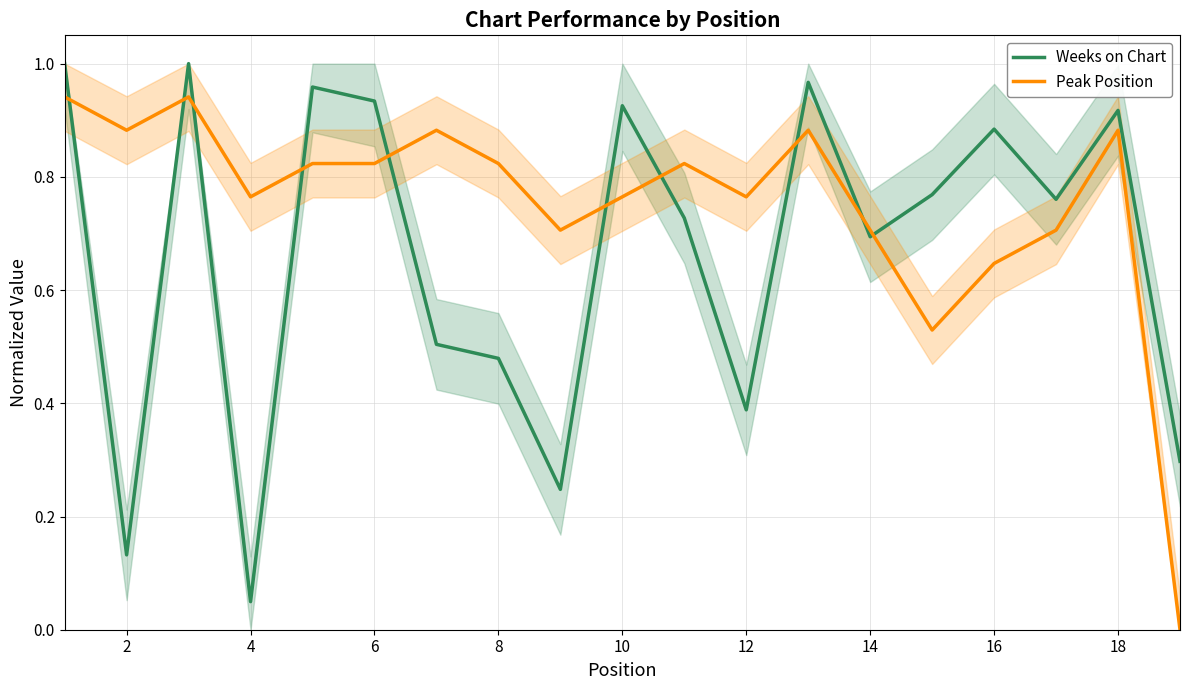

At which label does Weeks on Chart reach its minimum?

4